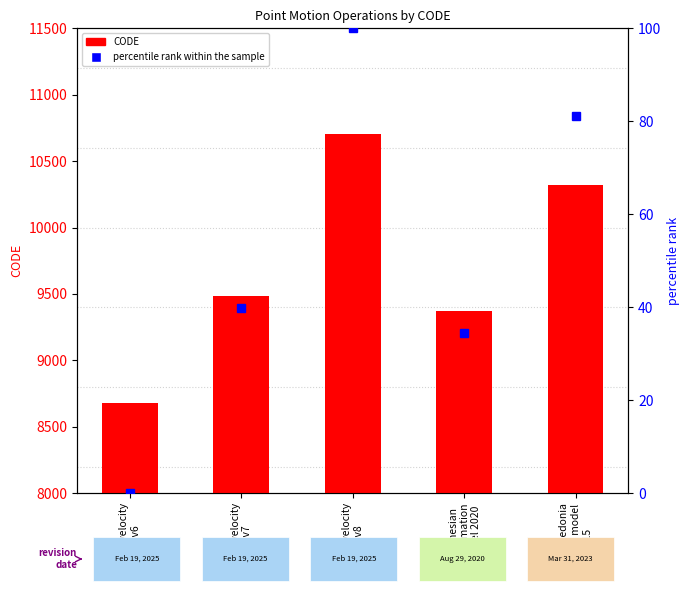

Rank the series by their average value, from highest to lowest.

CODE, percentile rank within the sample